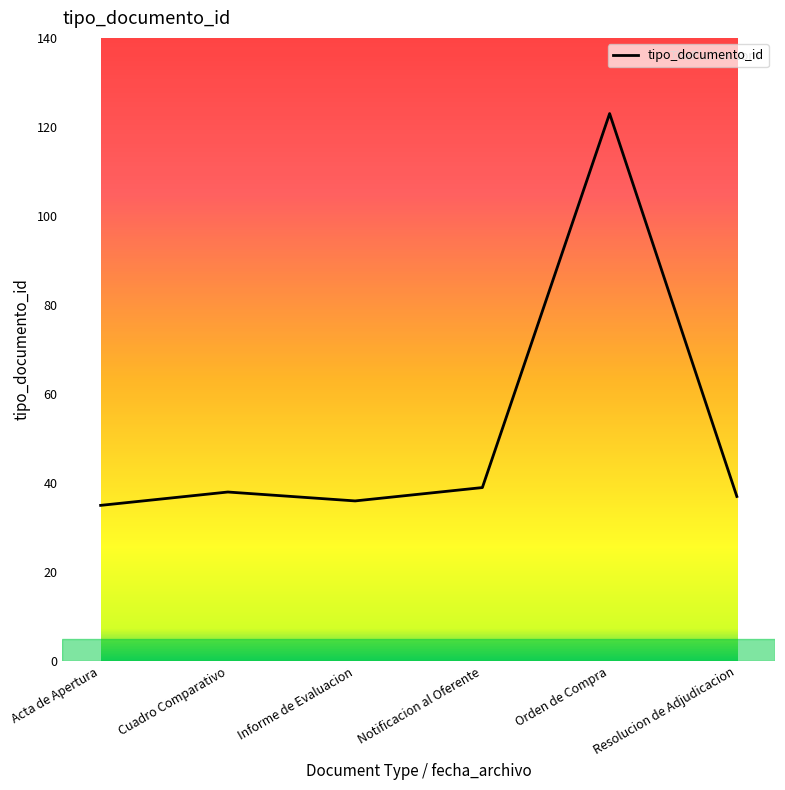

Count the number of data series in this chart.

1